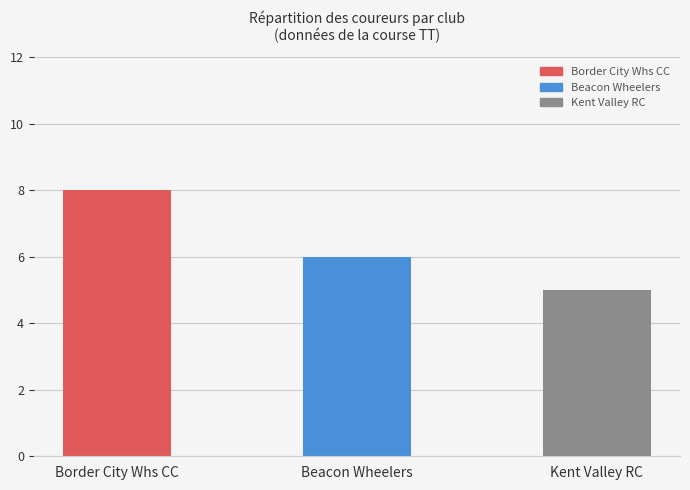

Which category has the lowest value across all series?

Kent Valley RC